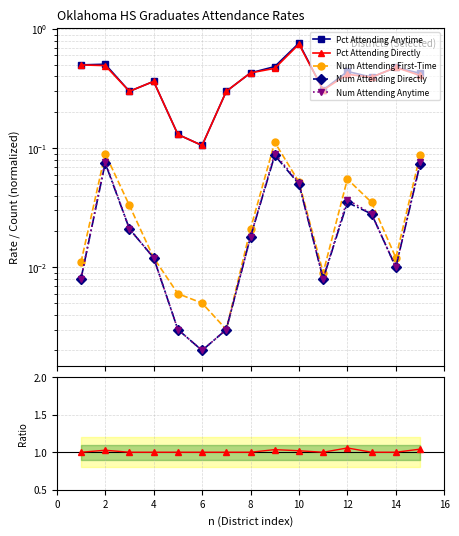

Which series changed the most between 2 and 16?

Pct Attending Directly